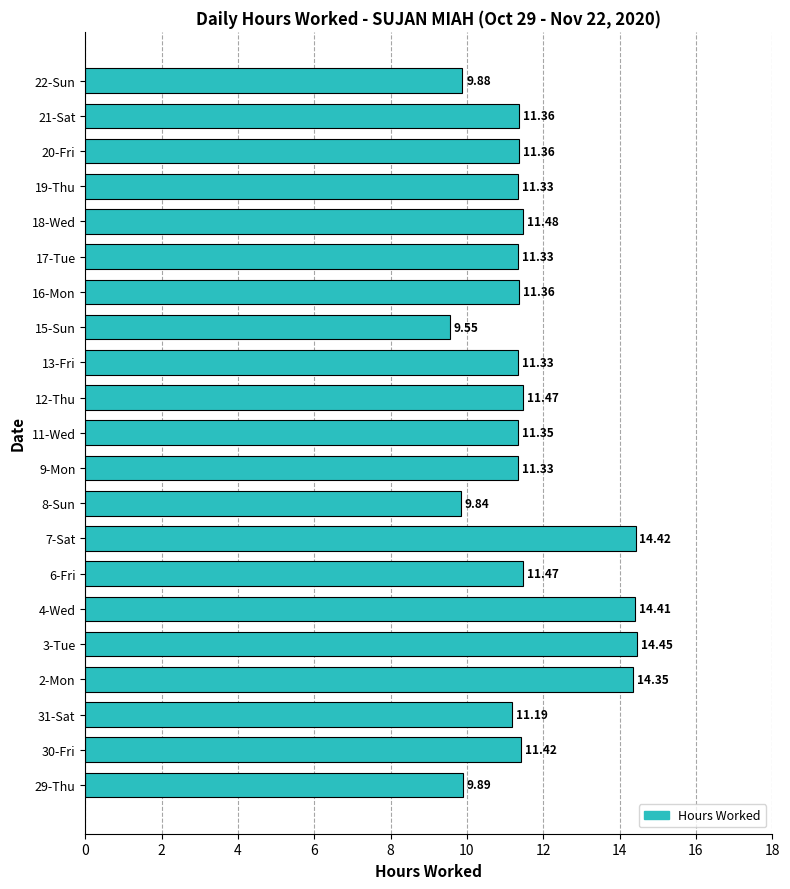

What is the ratio of the value at 6-Fri to the value at 22-Sun?

1.2